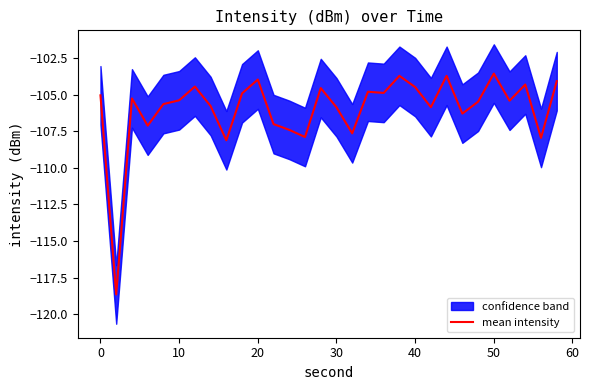

What is the lowest value of the mean intensity series?

-118.7